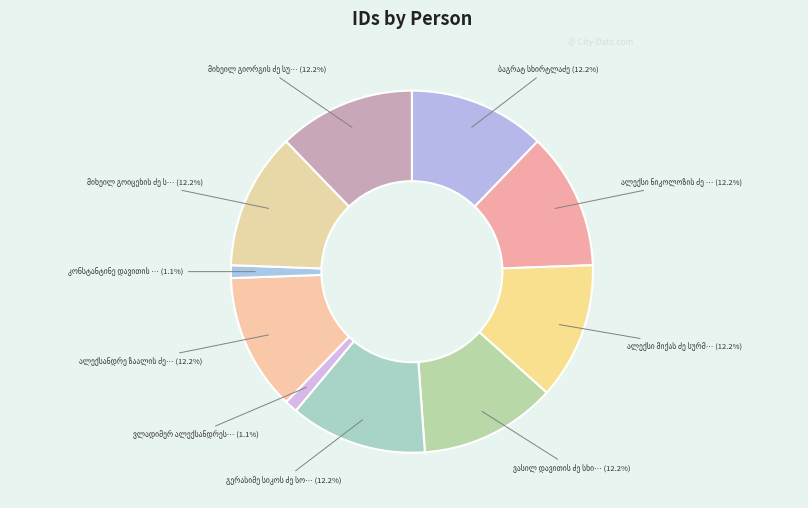

To the nearest percent, what percentage of the pie is გერასიმე სიკოს ძე სოხაძე?

12%